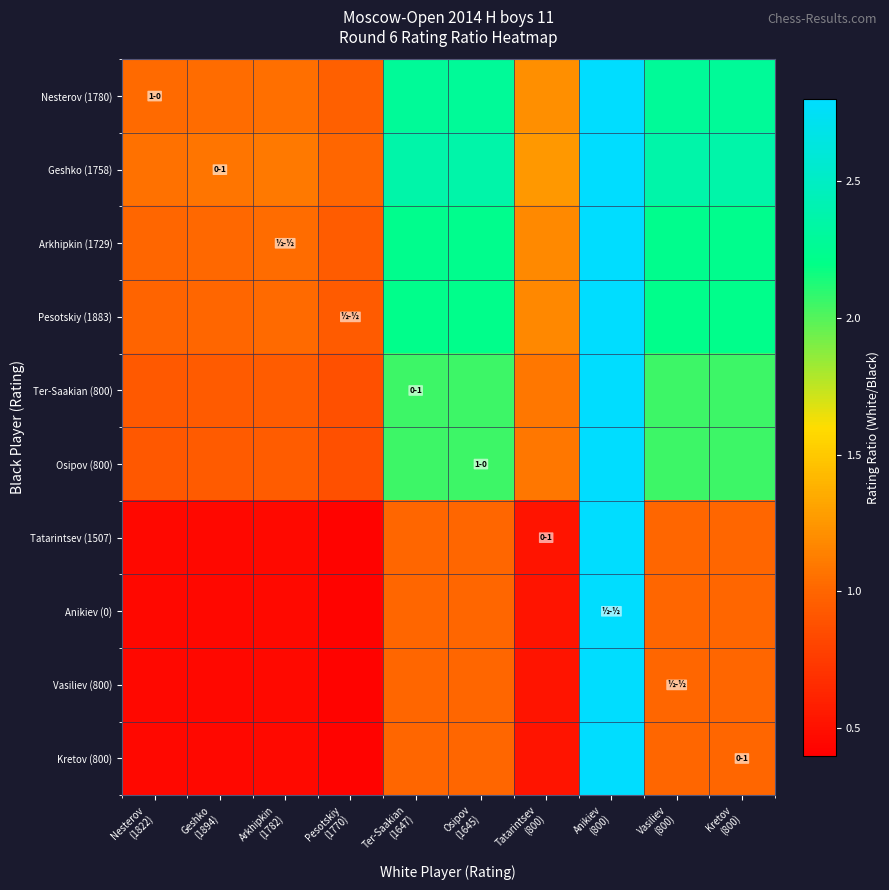

Which category has the highest value across all series?

Anikiev
(800)